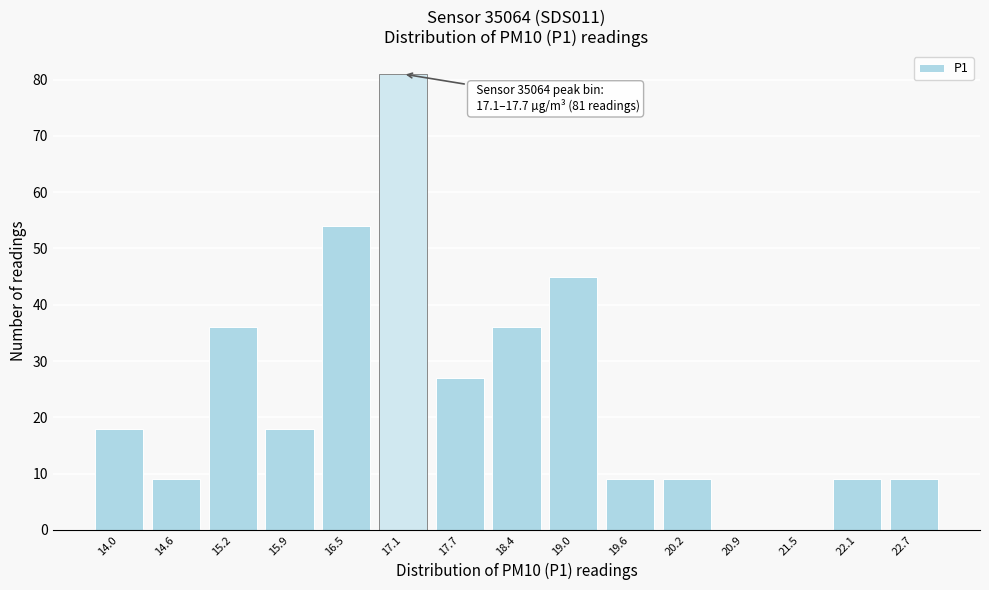

Reading left to right, extract all data points from this chart.

14.0=18	14.6=9	15.2=36	15.9=18	16.5=54	17.1=81	17.7=27	18.4=36	19.0=45	19.6=9	20.2=9	20.9=0	21.5=0	22.1=9	22.7=9